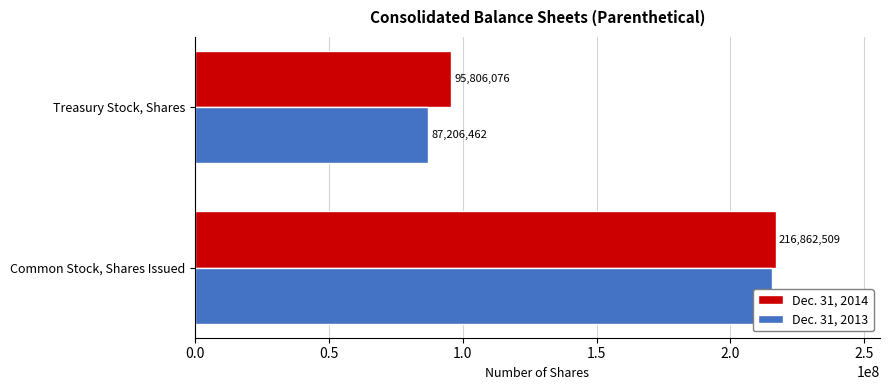

What is the highest value of the Dec. 31, 2014 series?

216862509